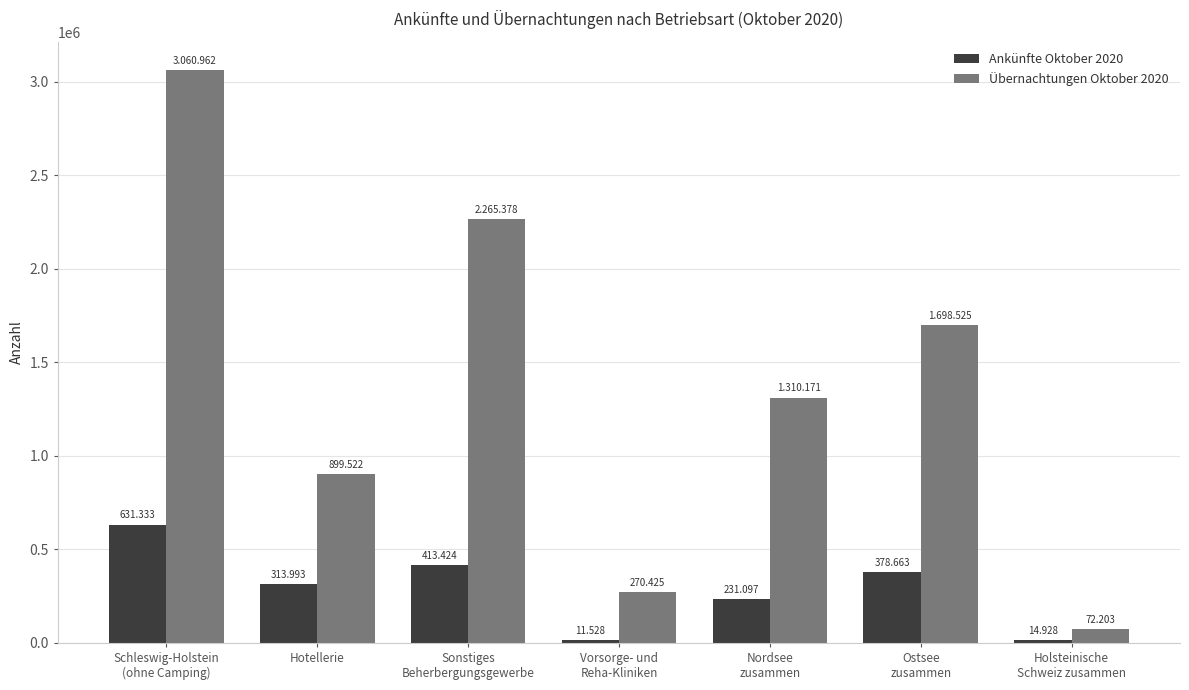

What are all the series names shown in the legend?

Ankünfte Oktober 2020, Übernachtungen Oktober 2020